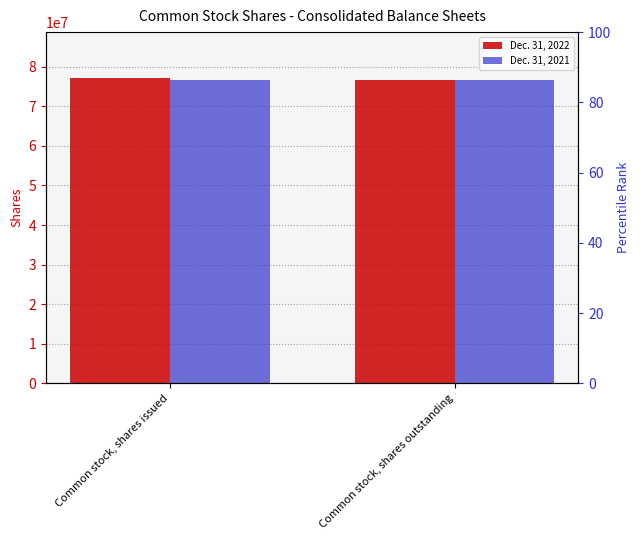

At which category does the chart reach its peak across all series?

Common stock, shares issued